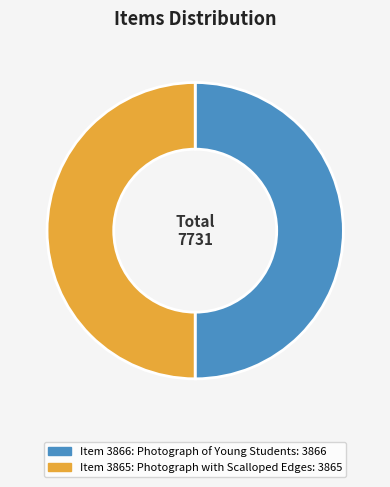

Is it true that Item 3866: Photograph of Young Students is 37% of the pie?

False